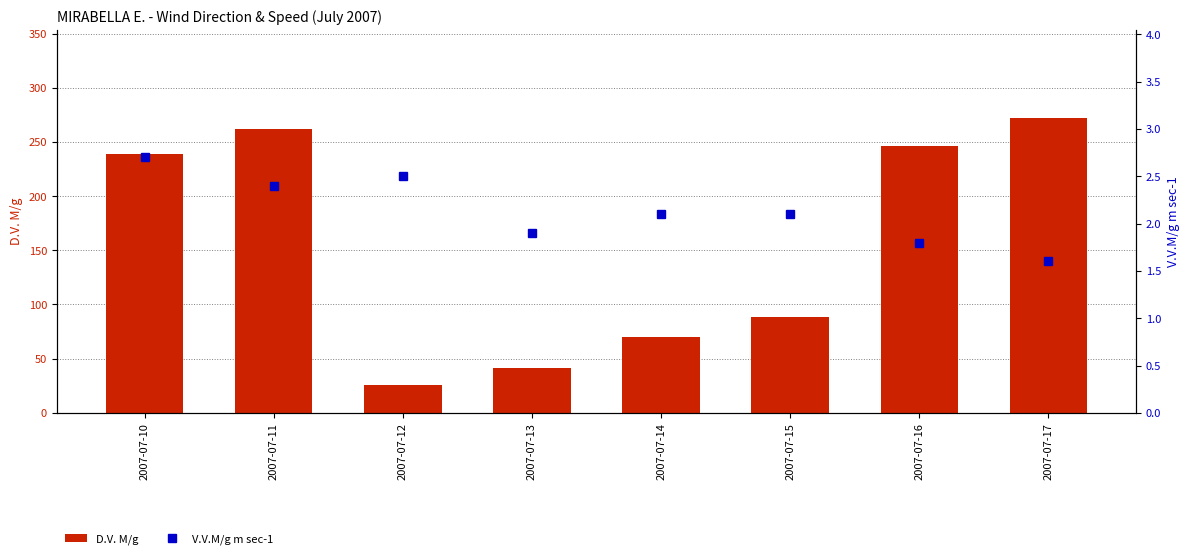

At which category does the chart reach its minimum across all series?

2007-07-17